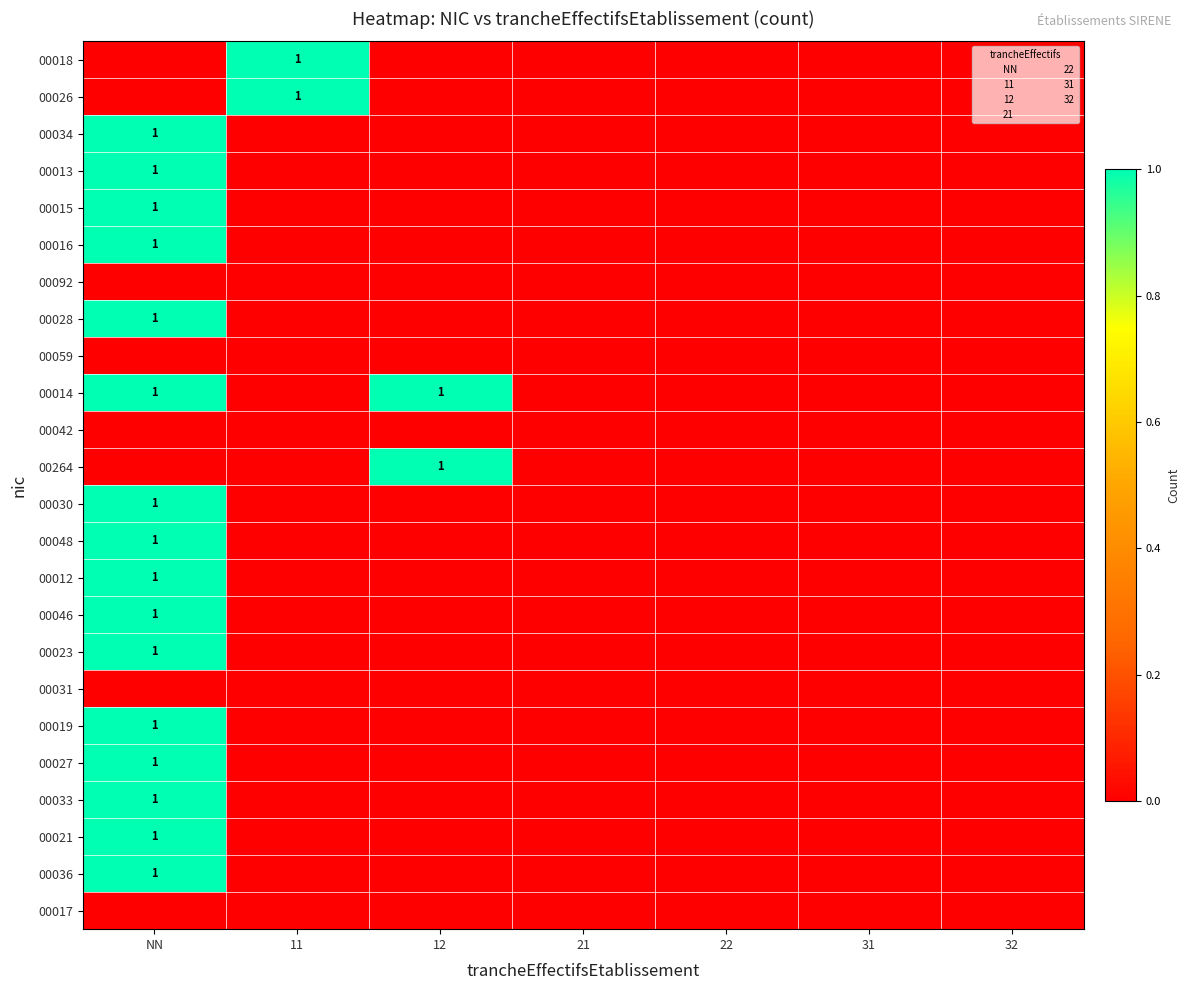

List the labels in order of 00092 value, largest first.

NN, 11, 12, 21, 22, 31, 32